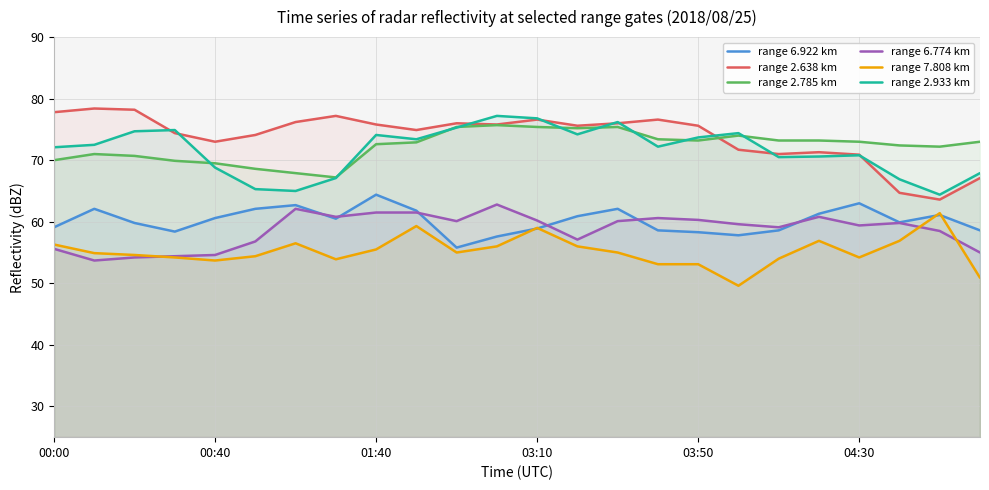

At which label does range 6.774 km first exceed 59?

6